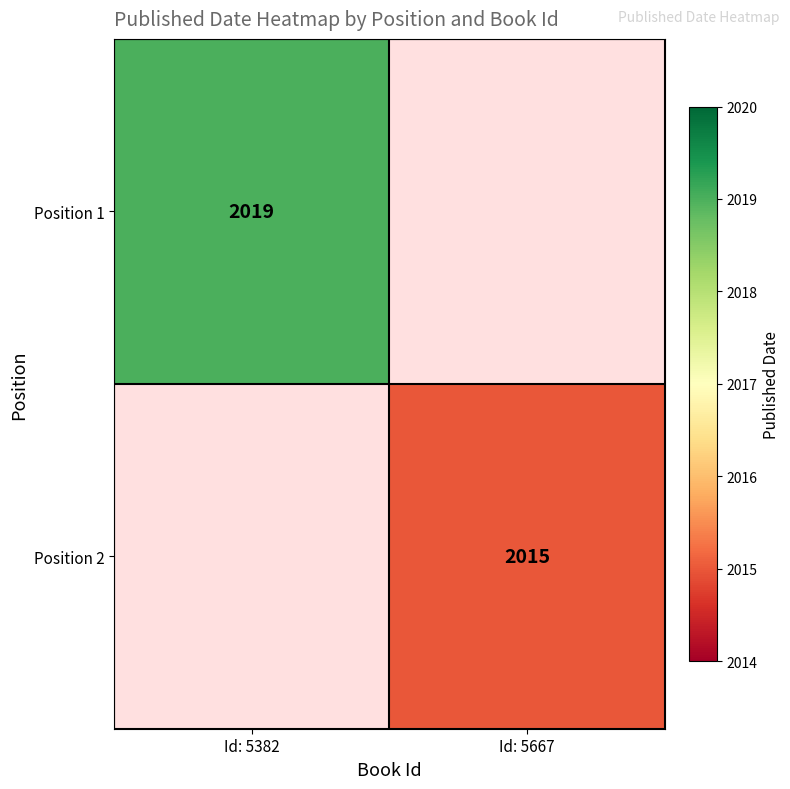

The Position 2 series shows 2625 at Id: 5667. True or false?

False